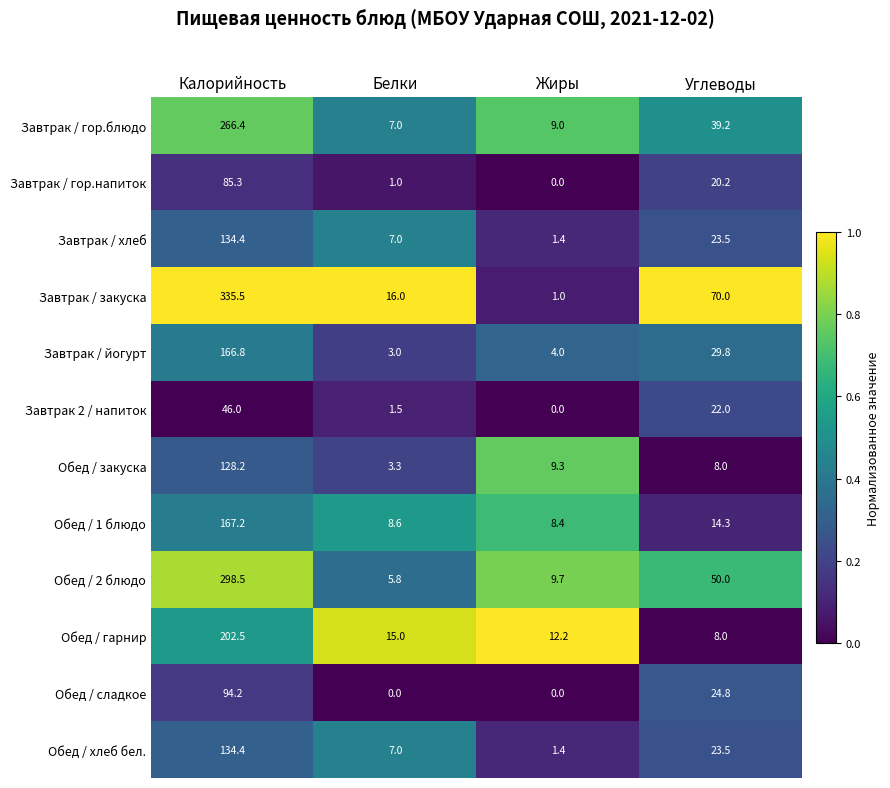

At which category is the sum across all series the highest?

Калорийность